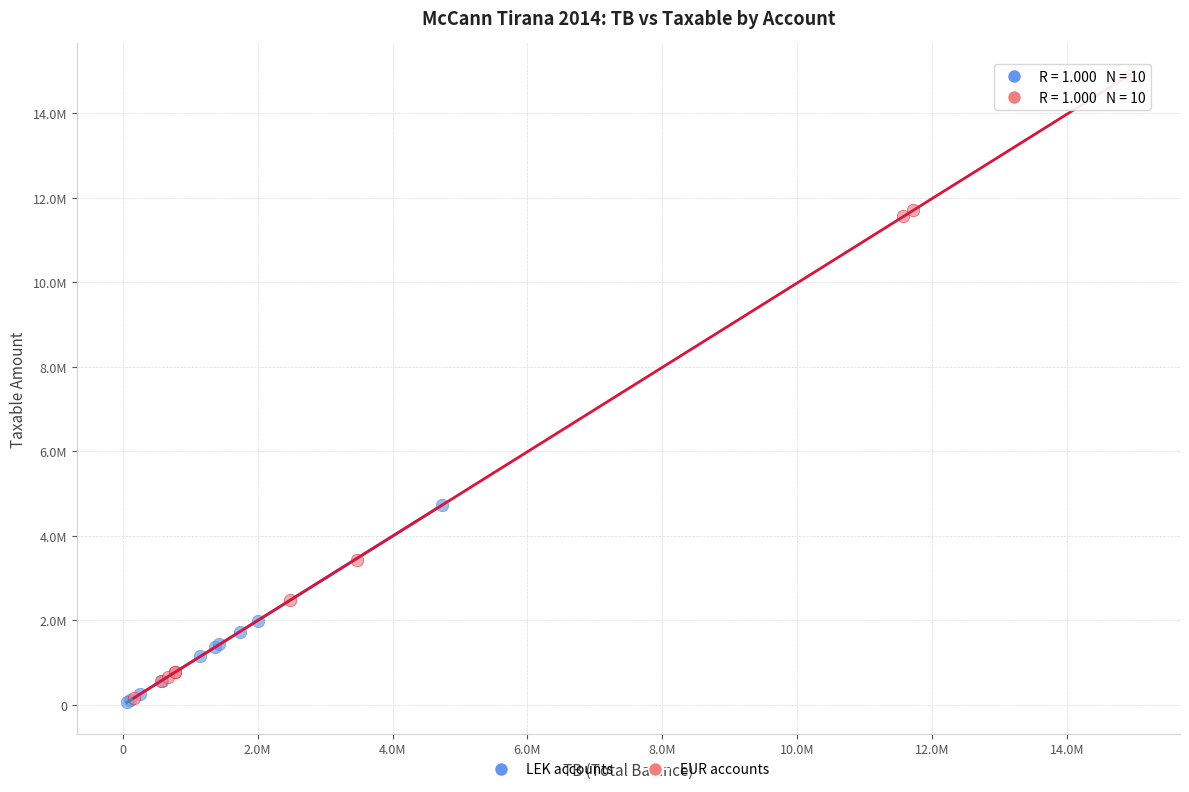

Which series contains the highest Y value?

EUR accounts